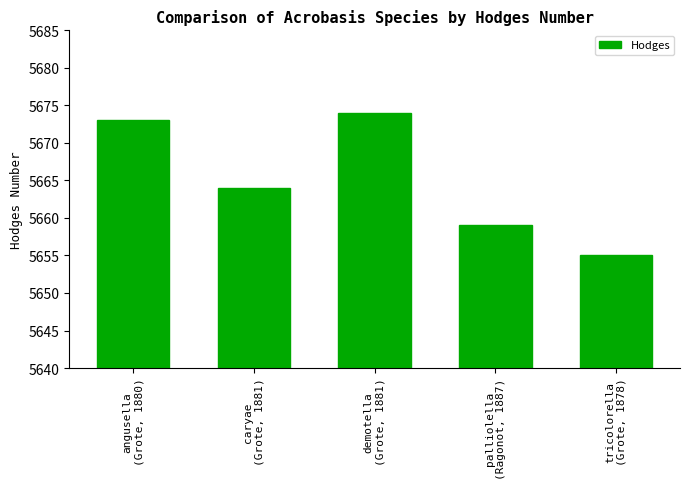

At which category does the chart reach its peak across all series?

demotella
(Grote, 1881)